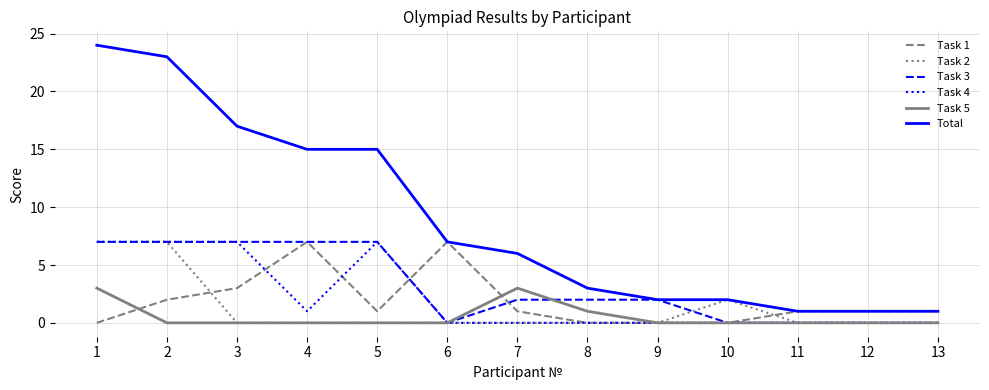

Does the chart display data point markers on the line(s)?

No